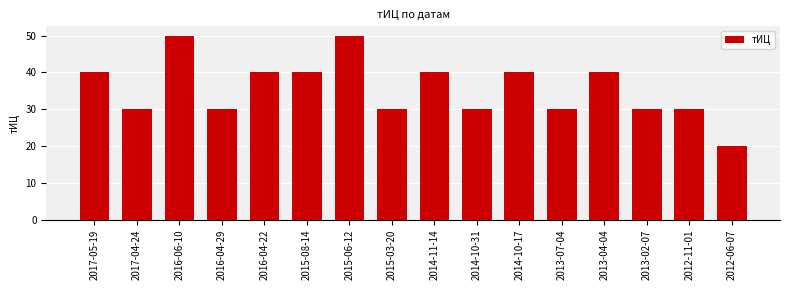

What is the difference between the maximum and minimum values?

30